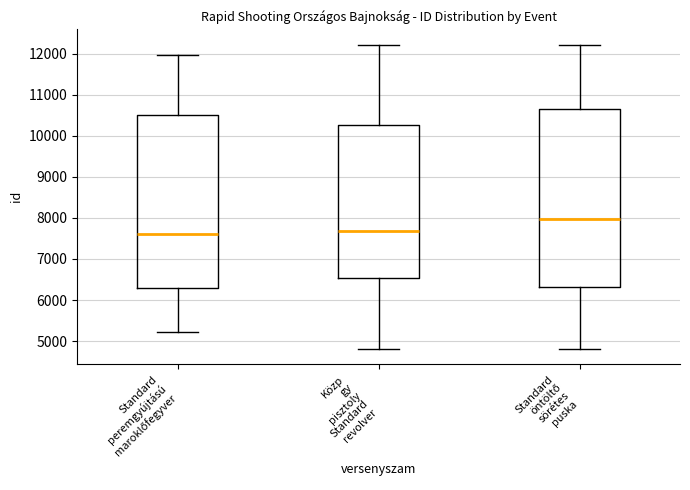

Where is the lower edge of the box for Standard öntöltő sörétes puska on the y-axis? The values are not printed on the chart, so give them approximately, as read against the axis.

6300